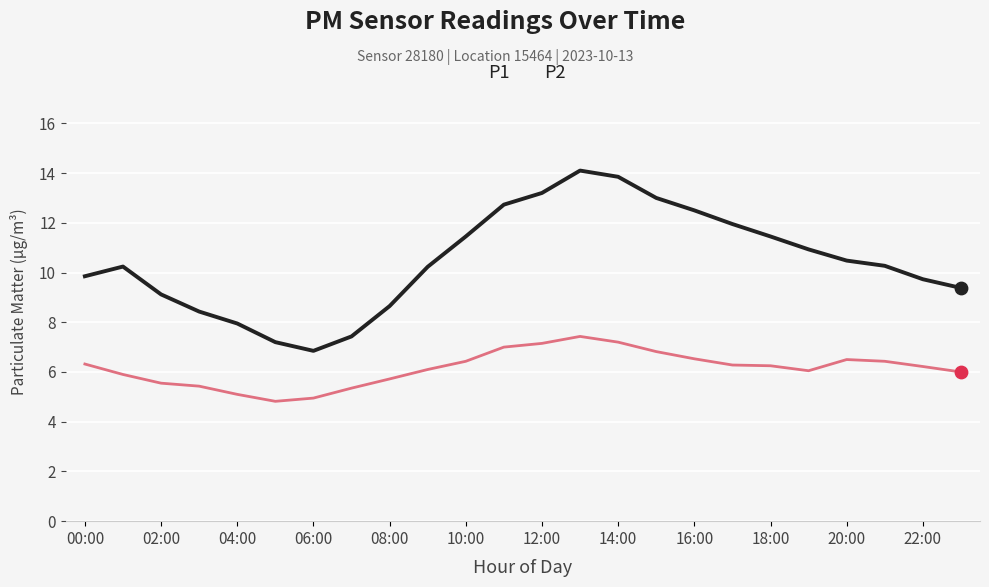

Which series has the largest total across all categories?

P1